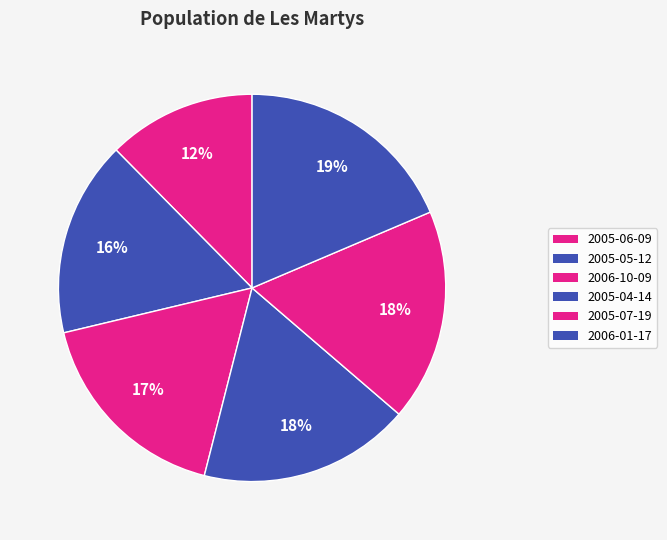

What is the change in value from 2005-05-12 to 2006-01-17?

+1572